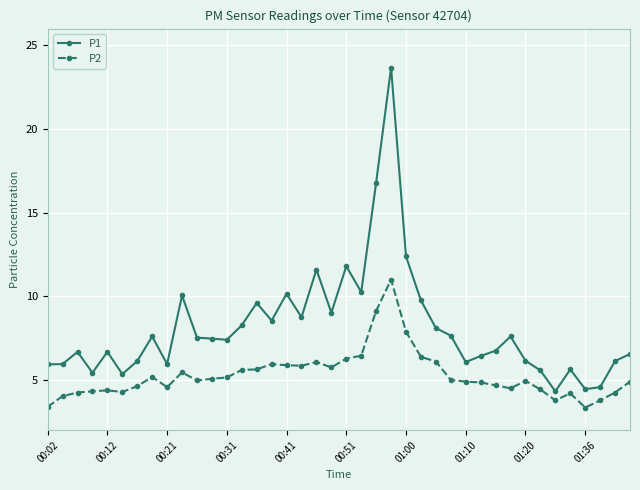

True or false: P2 and P1 intersect in this chart.

False